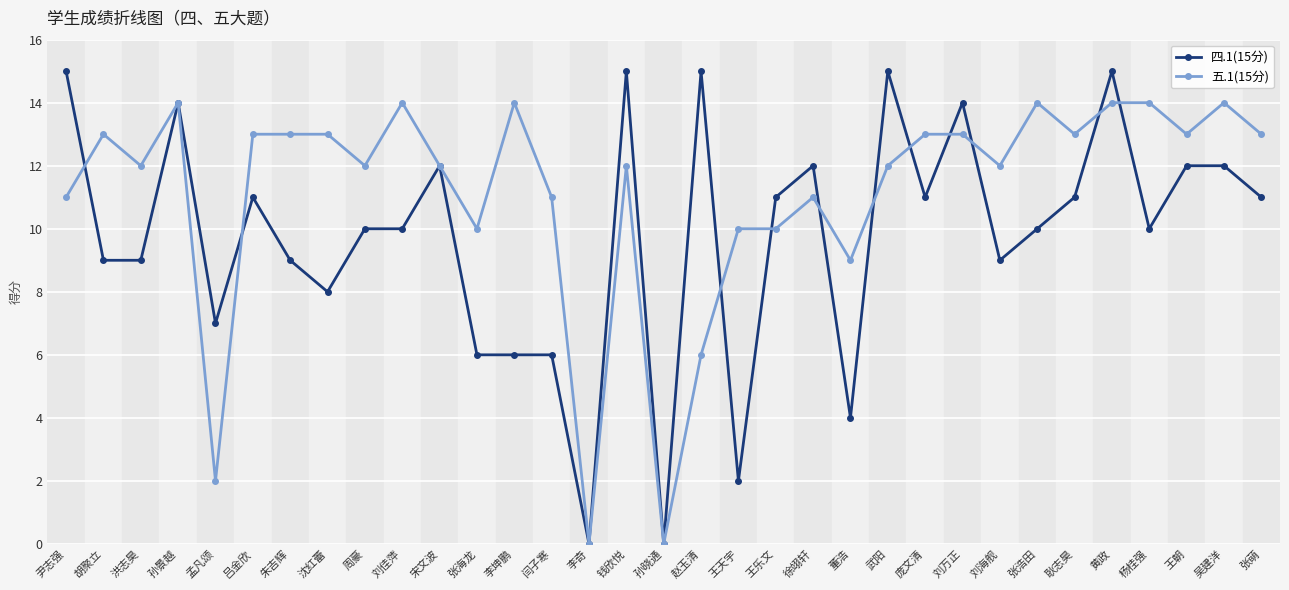

Which series has the largest total across all categories?

五.1(15分)